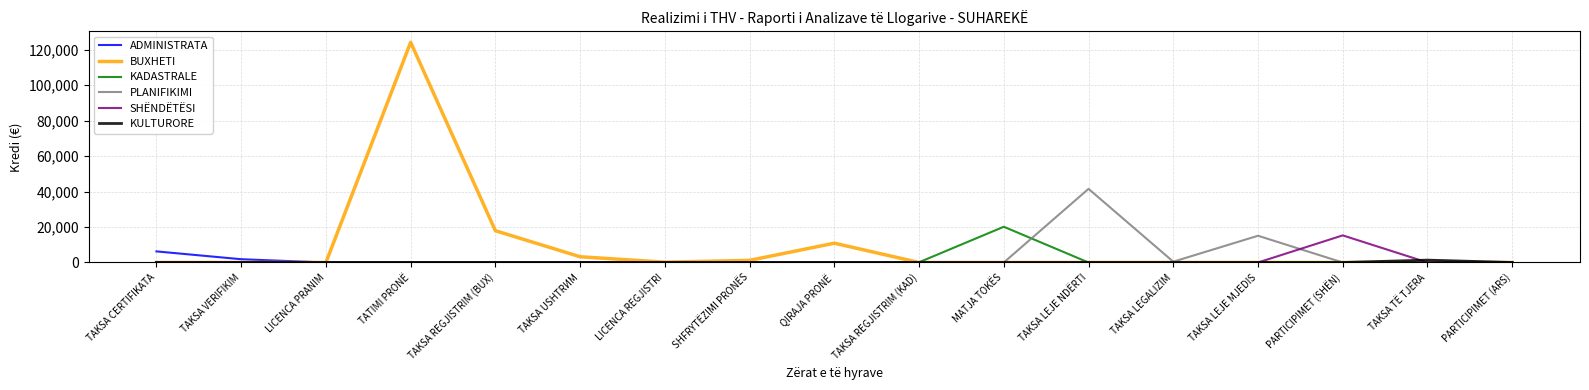

What is the difference between the second highest and minimum values in the PLANIFIKIMI series?

15075.3